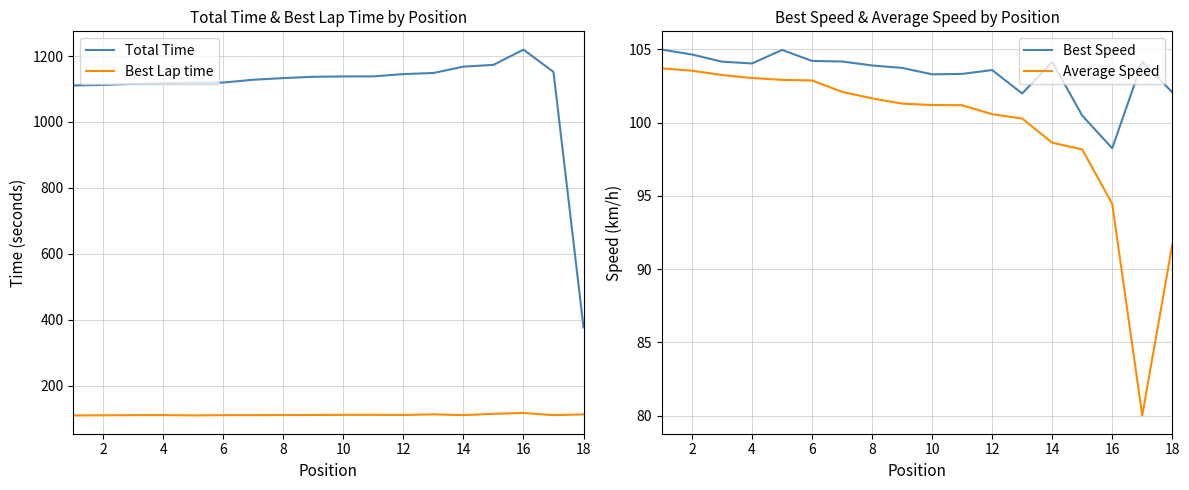

True or false: Best Lap time and Total Time intersect in this chart.

False